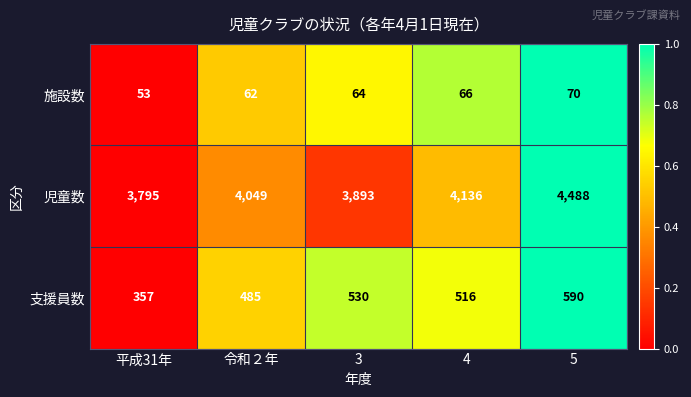

What is the difference between the second highest and minimum values in the 施設数 series?

13